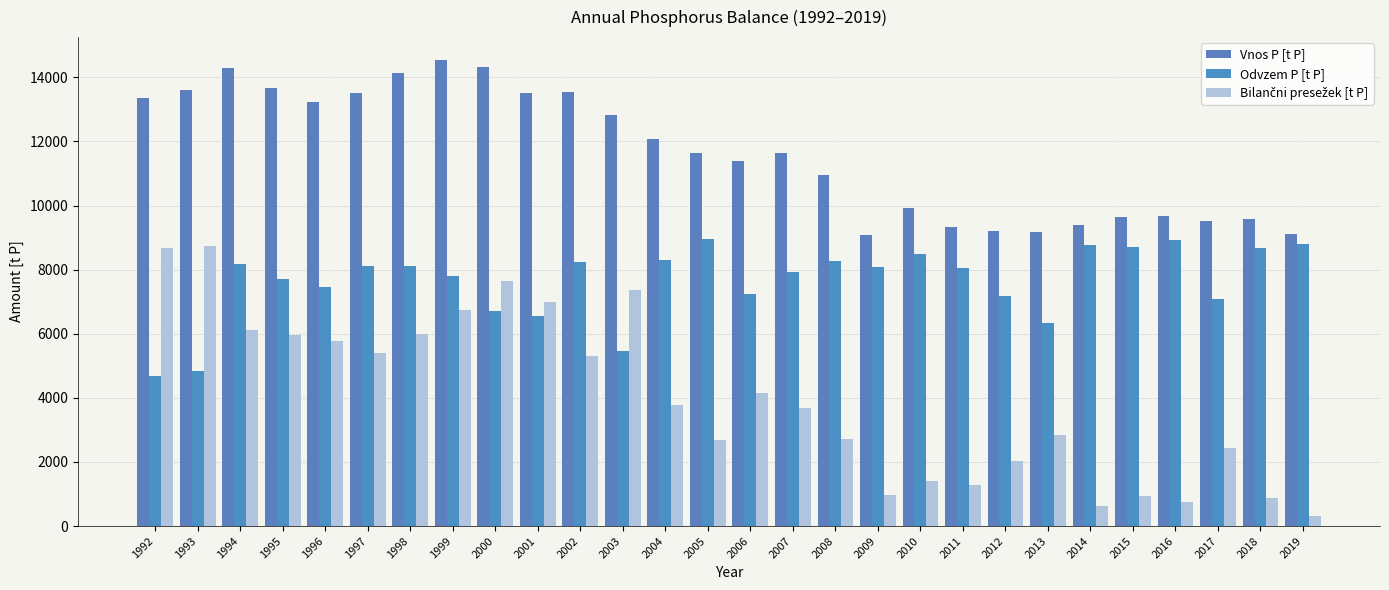

The Vnos P [t P] series shows 14335.6 at 2000. True or false?

True